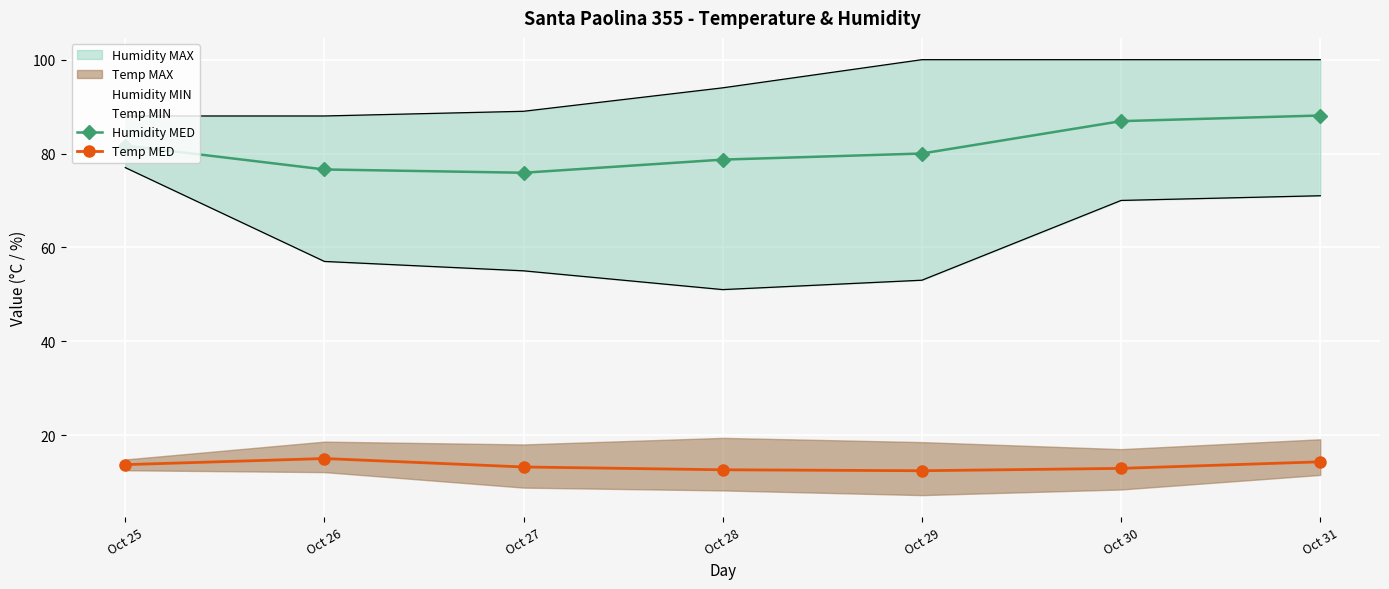

What is the sum of all Temp MED values?

94.1